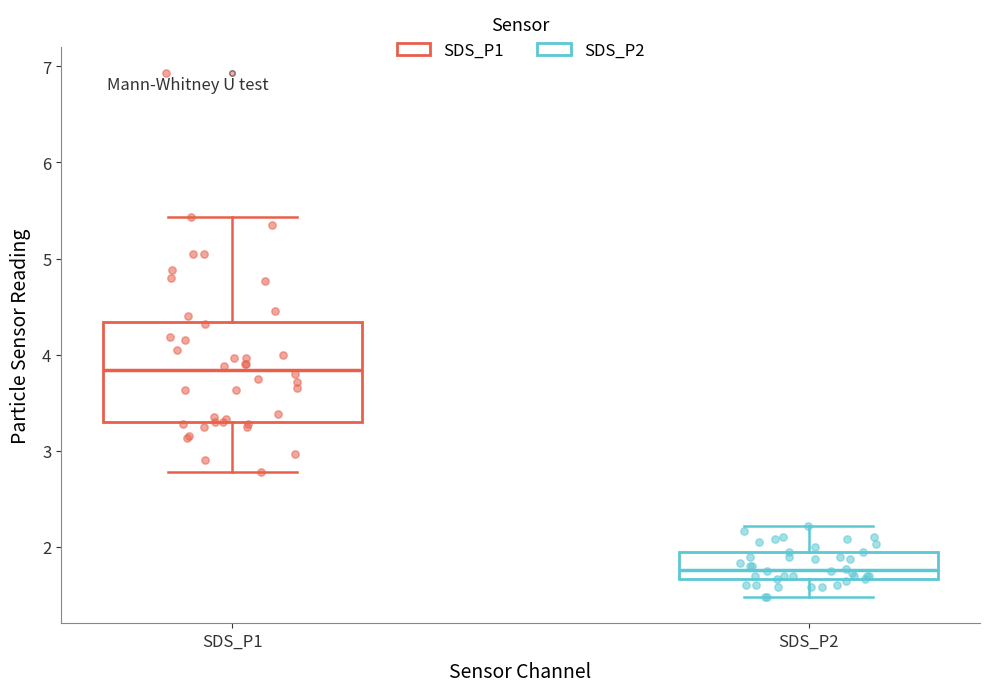

Reading left to right, transcribe this box plot: for each box, give where its median line is, the range the box spans, and where its two whiskers end, as read against the y-axis. The values are not printed on the chart, so give them approximately, as read against the axis.

SDS_P1: median 3.8, box 3.3 to 4.3, whiskers 2.8 to 5.4
SDS_P2: median 1.8, box 1.7 to 2.0, whiskers 1.5 to 2.2